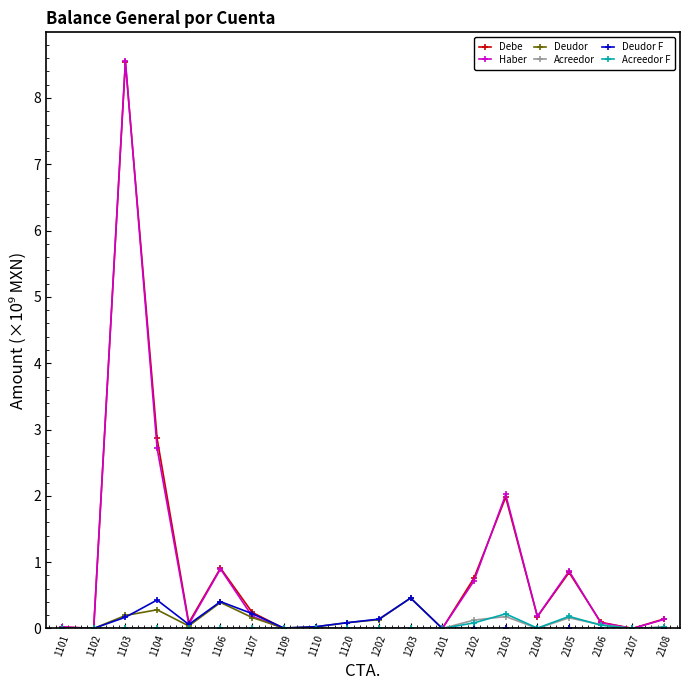

True or false: Haber has more than 0 interior local peaks.

True